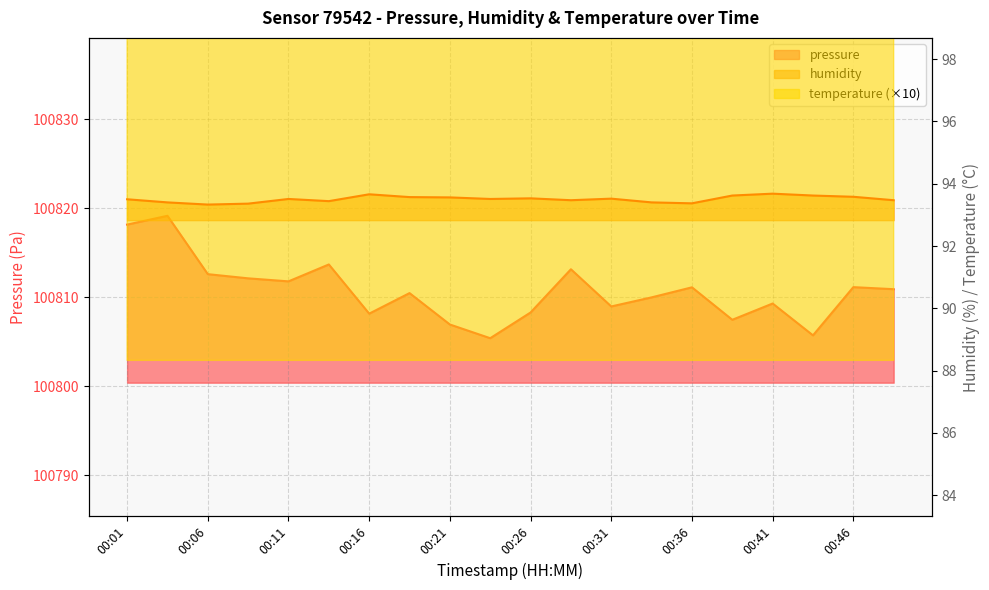

True or false: pressure and temperature cross at least once.

False